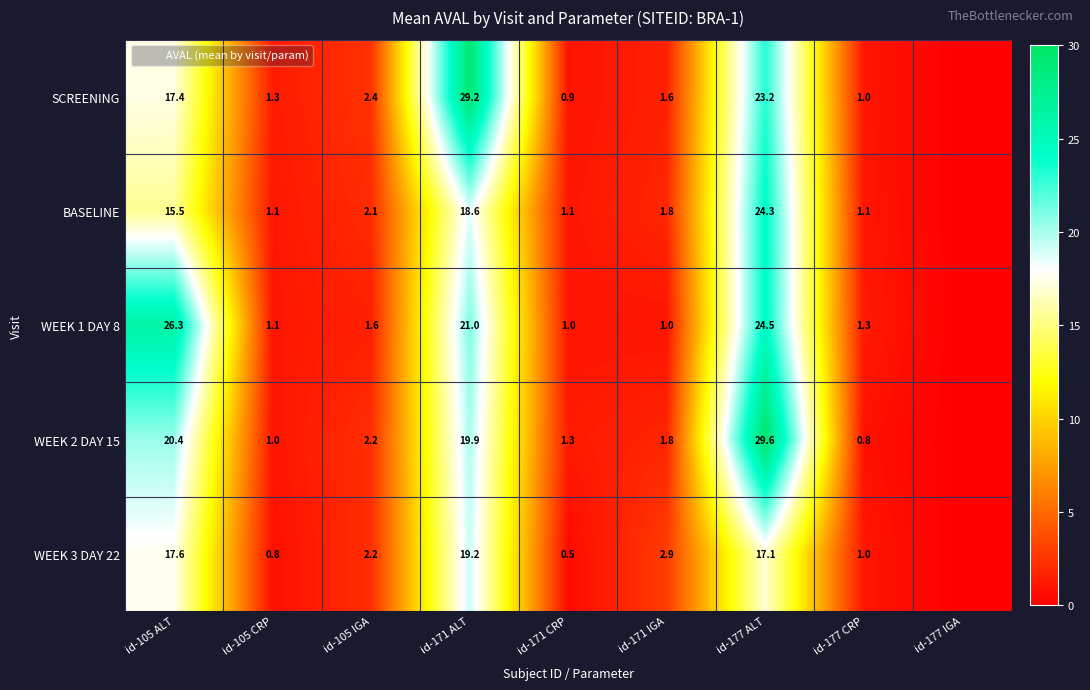

Between id-171 ALT and id-171 CRP, which series saw the biggest shift?

SCREENING